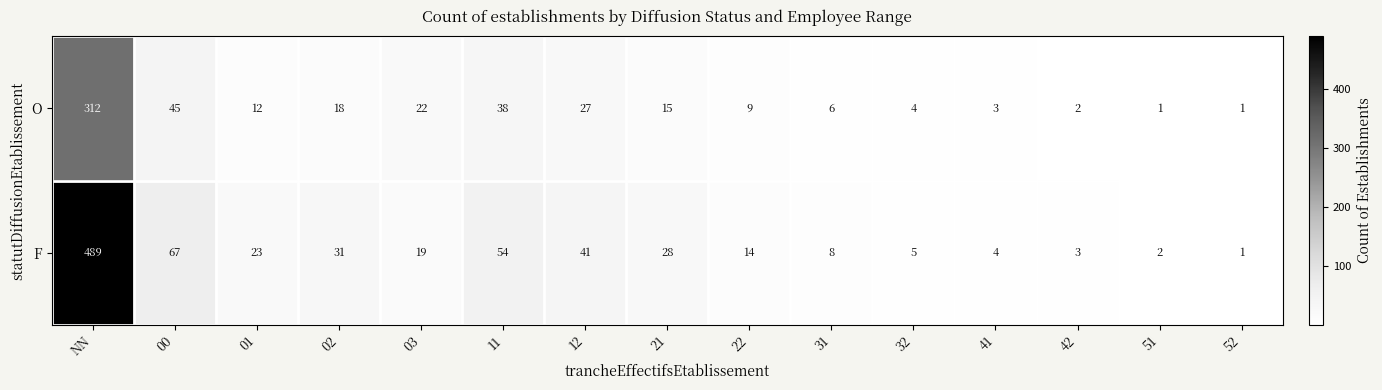

What is the average value of the F series?

53